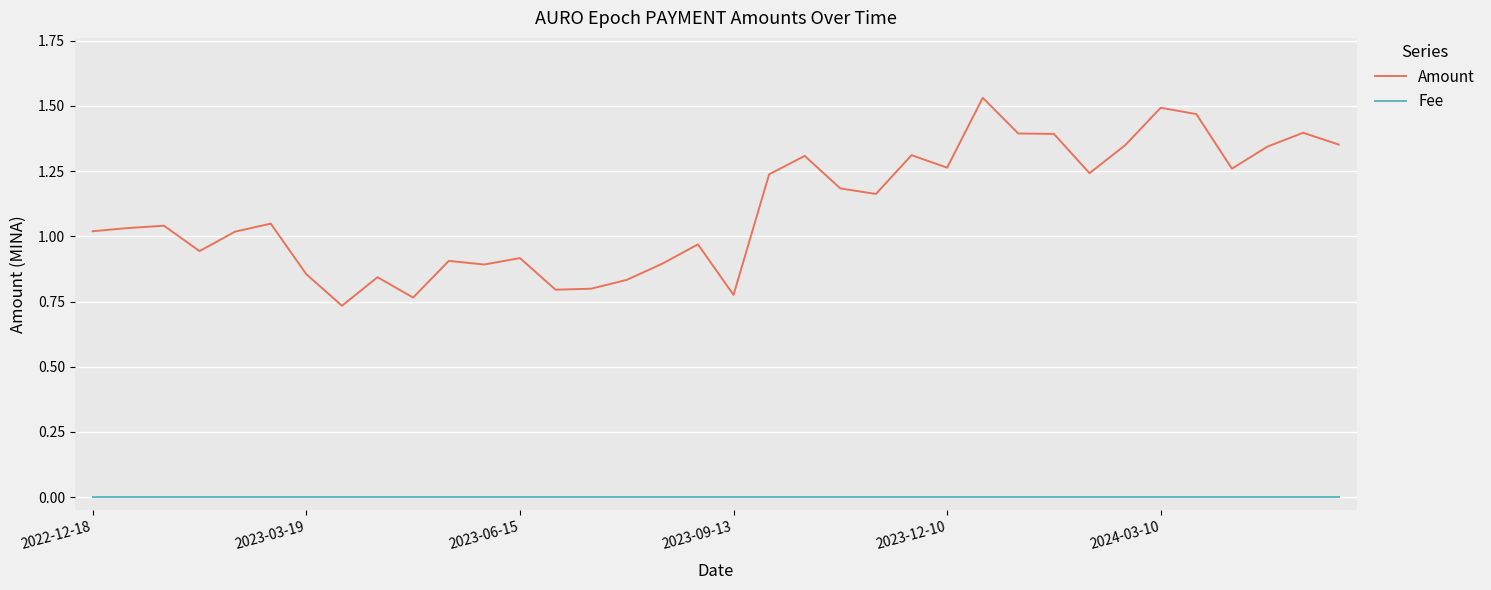

Which series has the largest total across all categories?

Amount